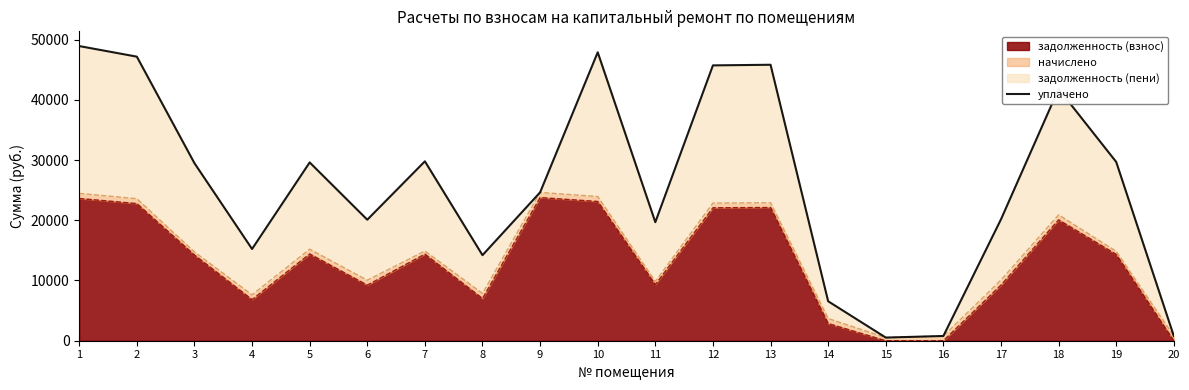

Approximately how many times larger is the value at 17 compared to 1?

0.4